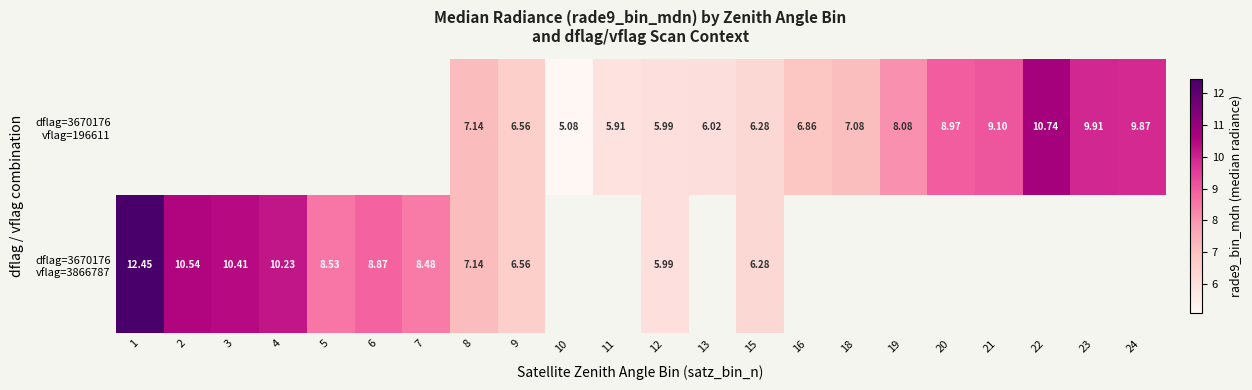

At which category does the chart reach its minimum across all series?

10